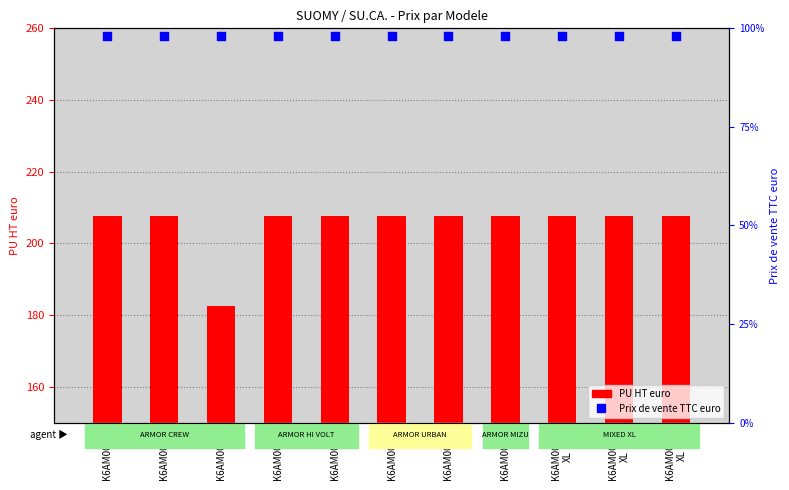

Which series reaches the minimum Y coordinate?

Prix de vente TTC euro